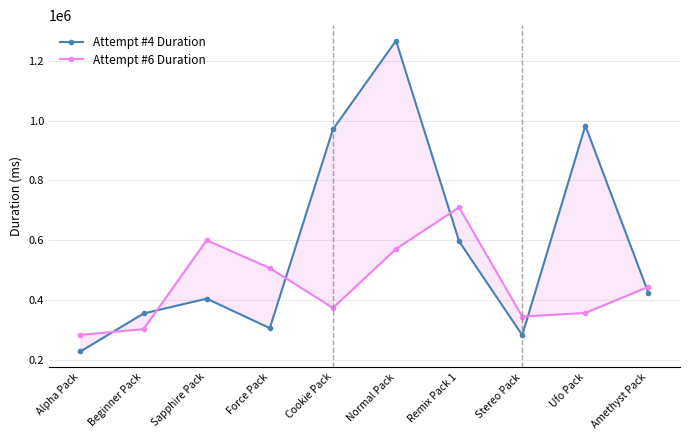

What position from the right is Beginner Pack?

9